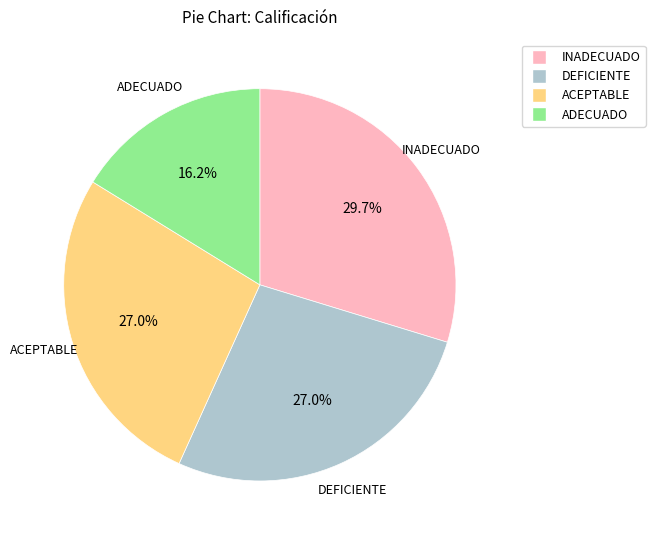

What is the smallest slice in the pie chart?

ADECUADO